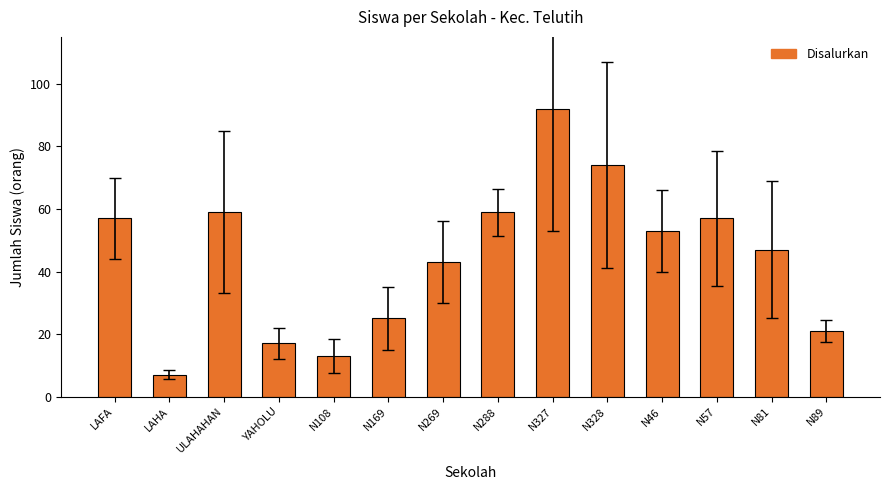

Approximately how many times larger is the value at N89 compared to N46?

0.4